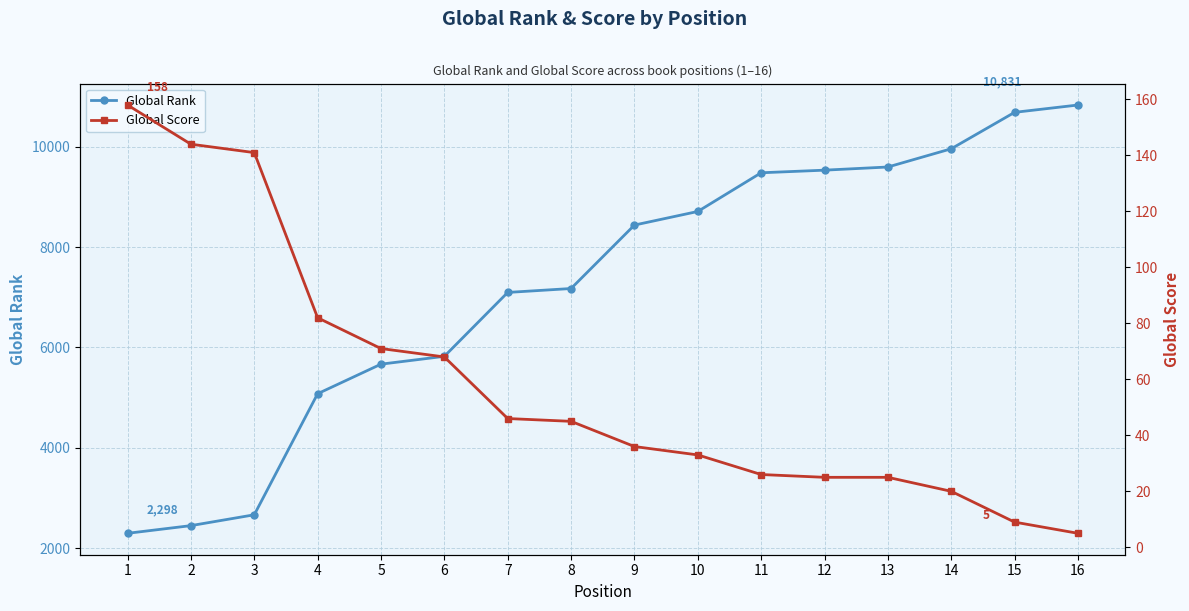

What are all the series names shown in the legend?

Global Rank, Global Score